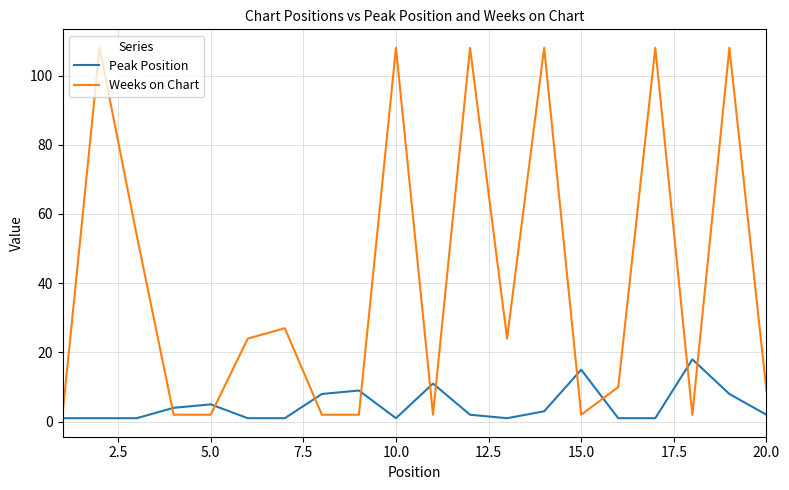

Rank the series by their maximum value, from lowest to highest.

Peak Position, Weeks on Chart